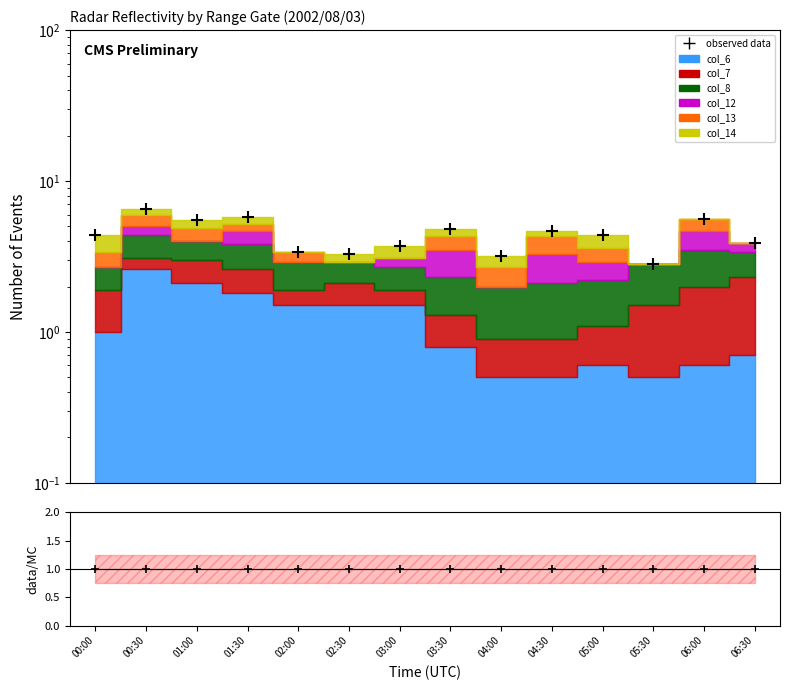

Is this an area chart (filled region under the line)?

No